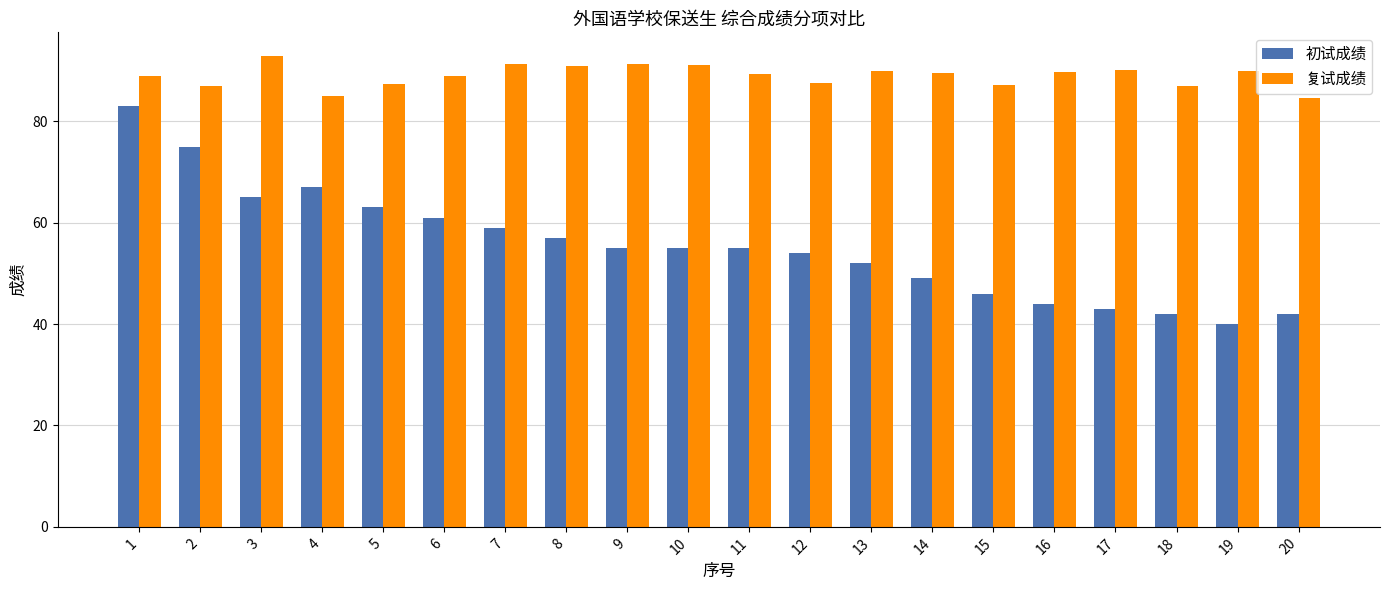

List the series in order of their overall mean, highest first.

复试成绩, 初试成绩